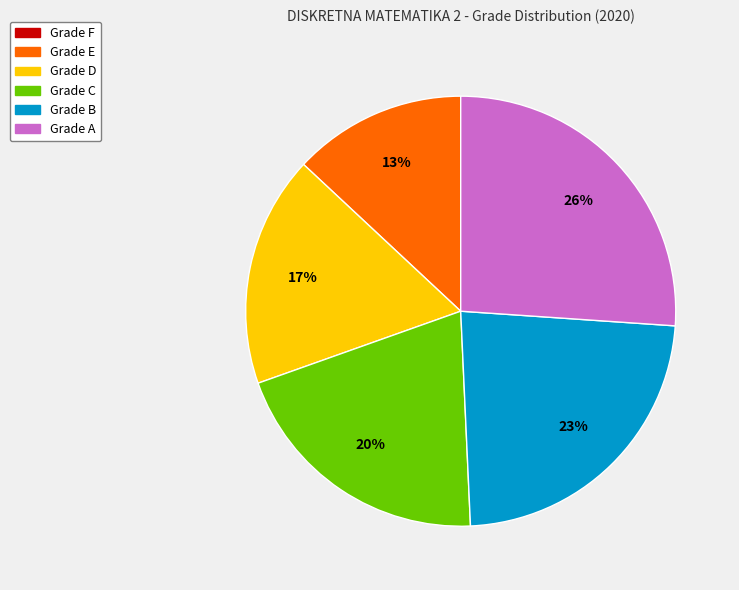

To the nearest percent, what is the difference between the largest and smallest slice percentages?

13%